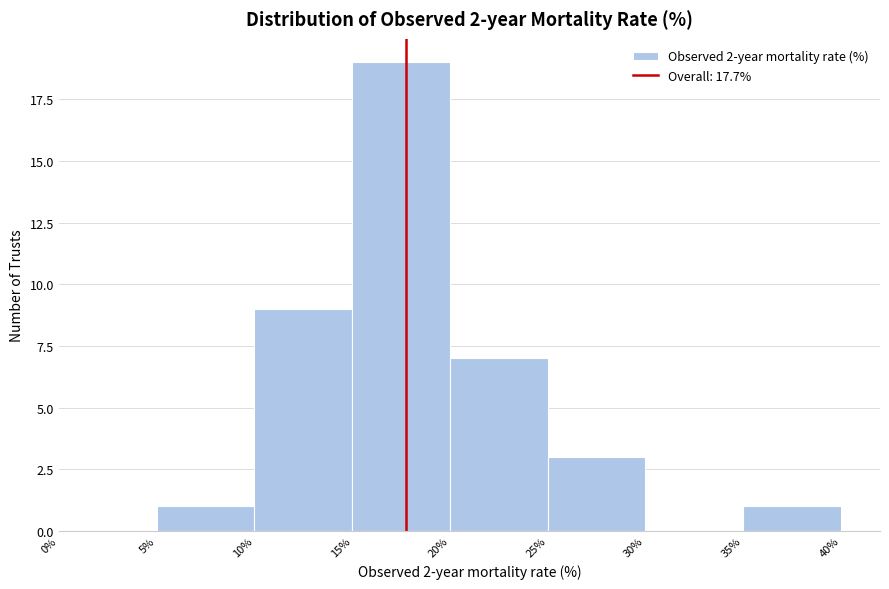

Which range on the x-axis has the tallest bar?

15% to 20%